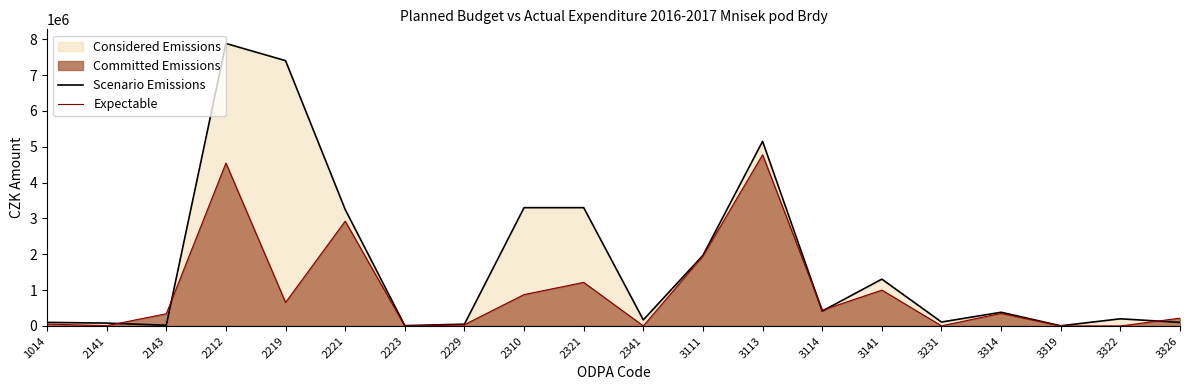

In Scenario Emissions, how many points are lower than both neighbors (excluding endpoints)?

6